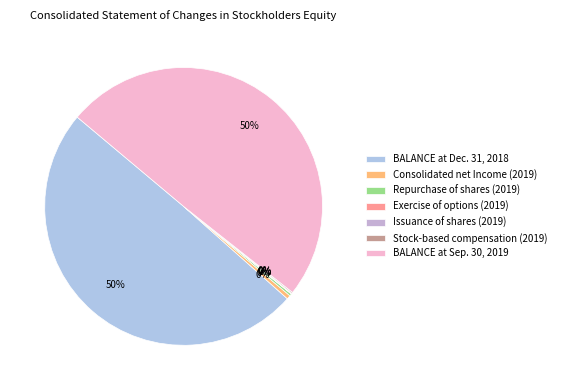

Count the number of slices in the pie.

7